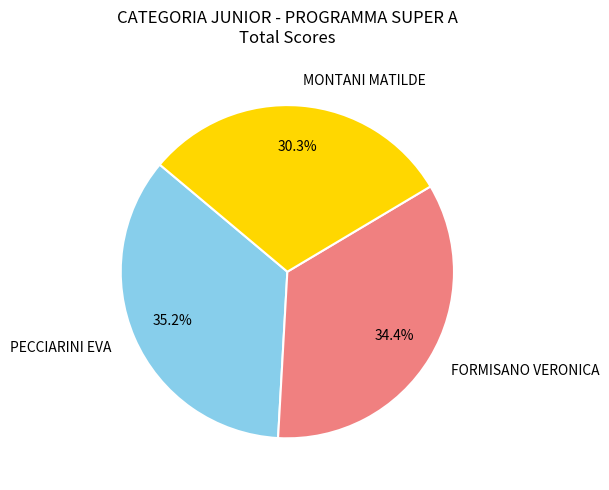

How many segments does this pie chart have?

3